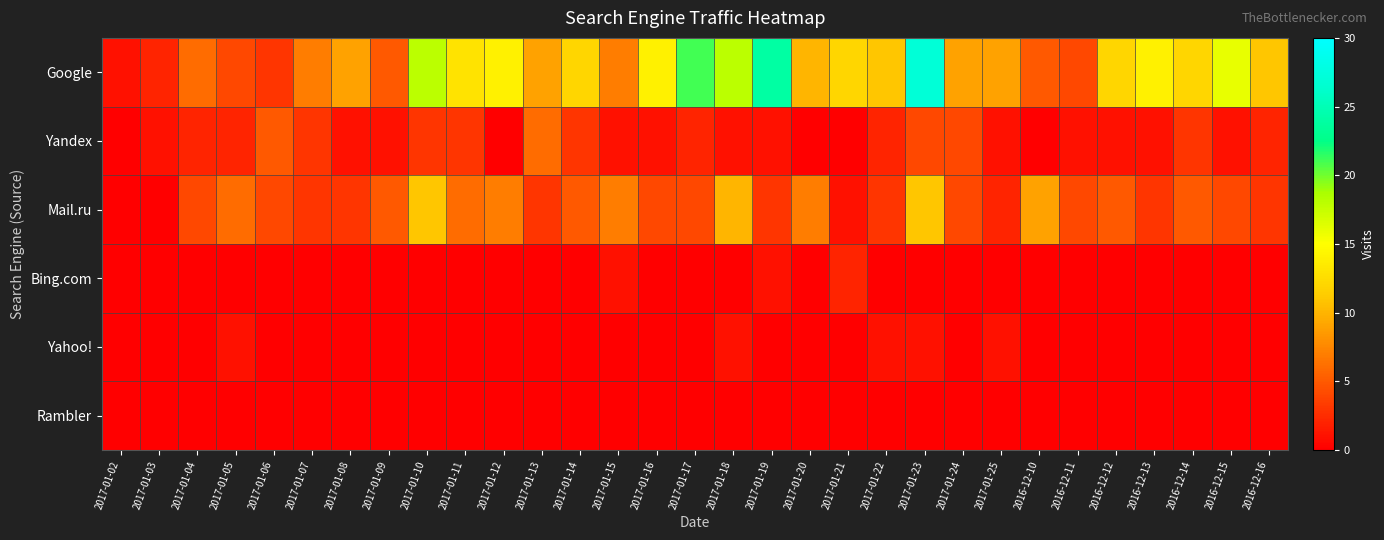

What is the total value across all series at 2017-01-24?

17